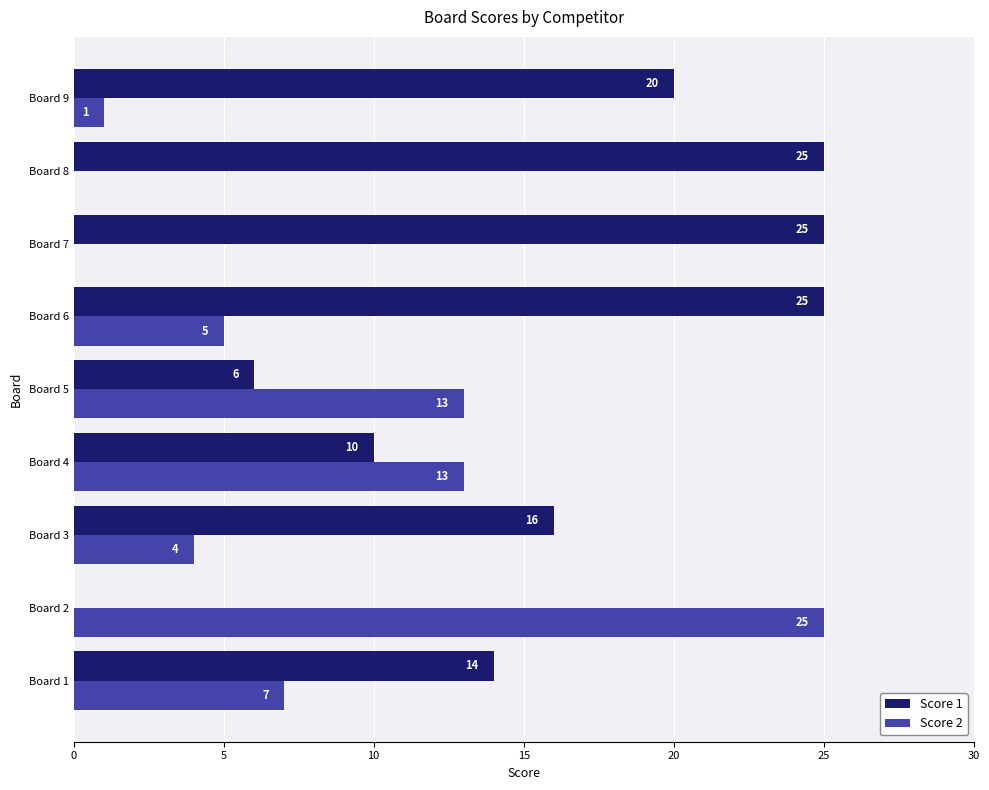

What is the sum of all Score 1 values?

141